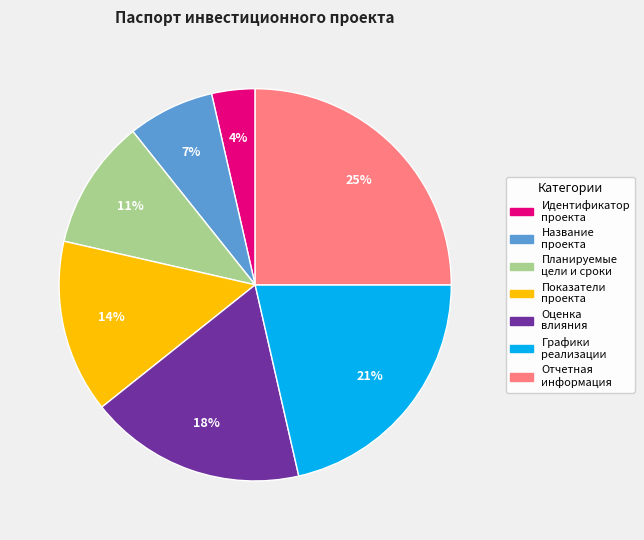

Is there any slice that represents more than half of the pie?

No